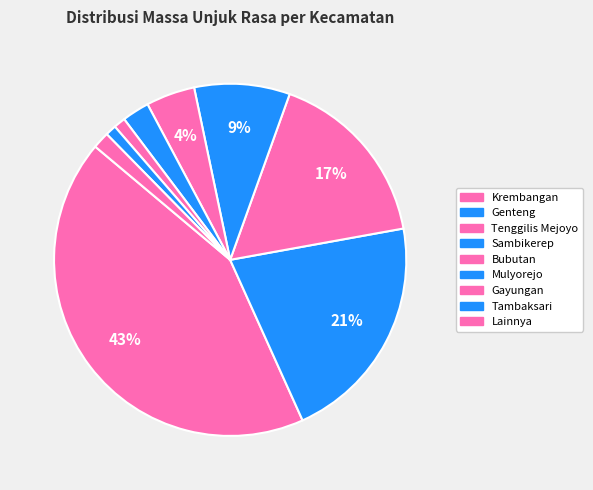

Between Bubutan and Tenggilis Mejoyo, which is larger?

Tenggilis Mejoyo